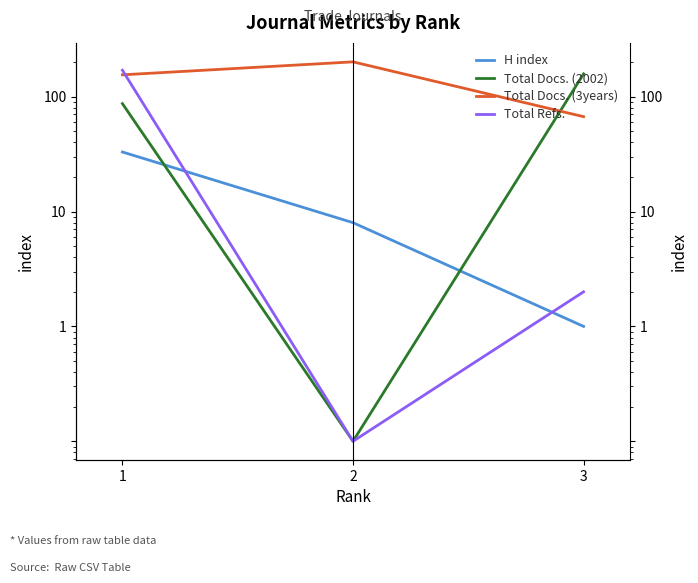

At which category is the sum across all series the highest?

1